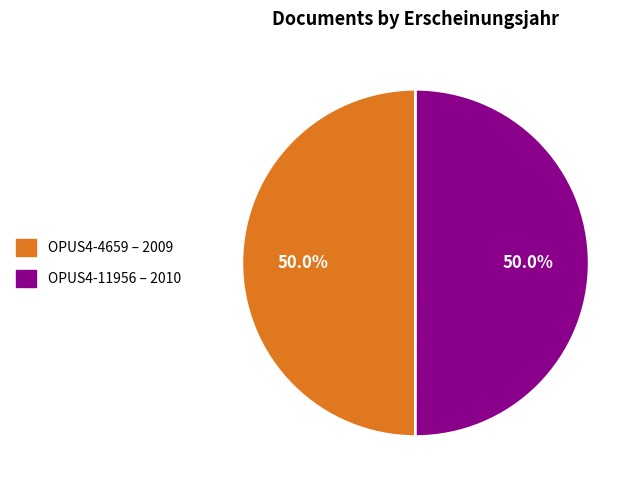

Approximately how many times larger is the value at OPUS4-11956 compared to OPUS4-4659?

1.0